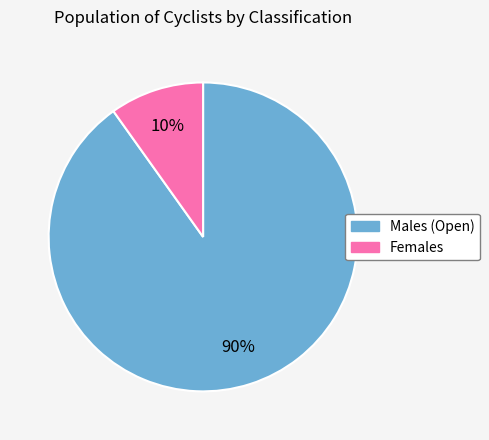

Between Females and Males (Open), which is larger?

Males (Open)